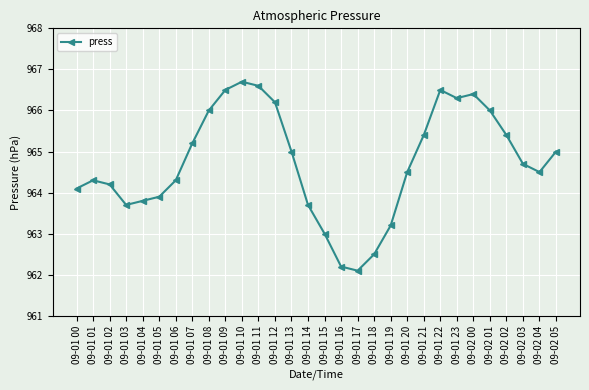

What is the minimum value shown in the chart?

962.1